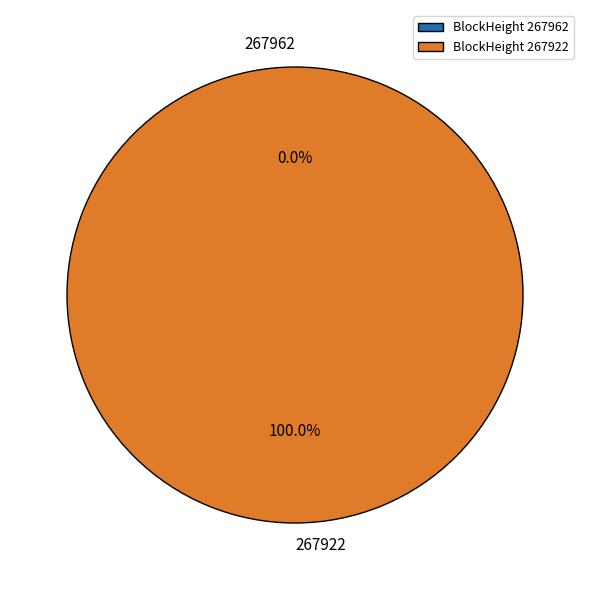

Does 267962 represent more than half of the total?

No